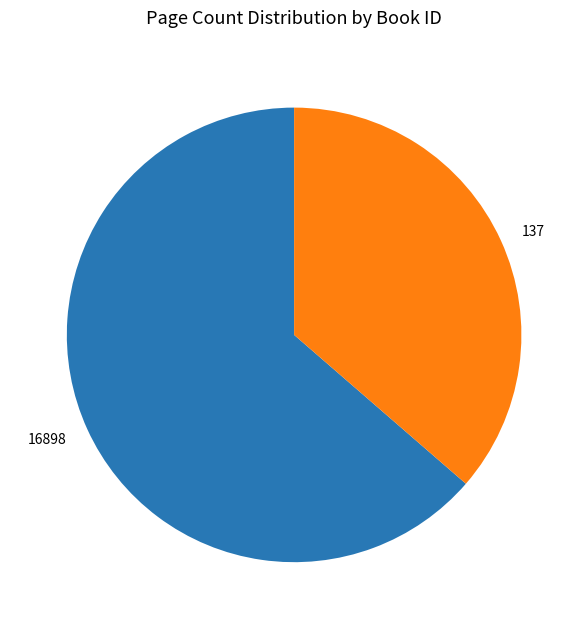

True or false: 137 accounts for 25% of the total.

False